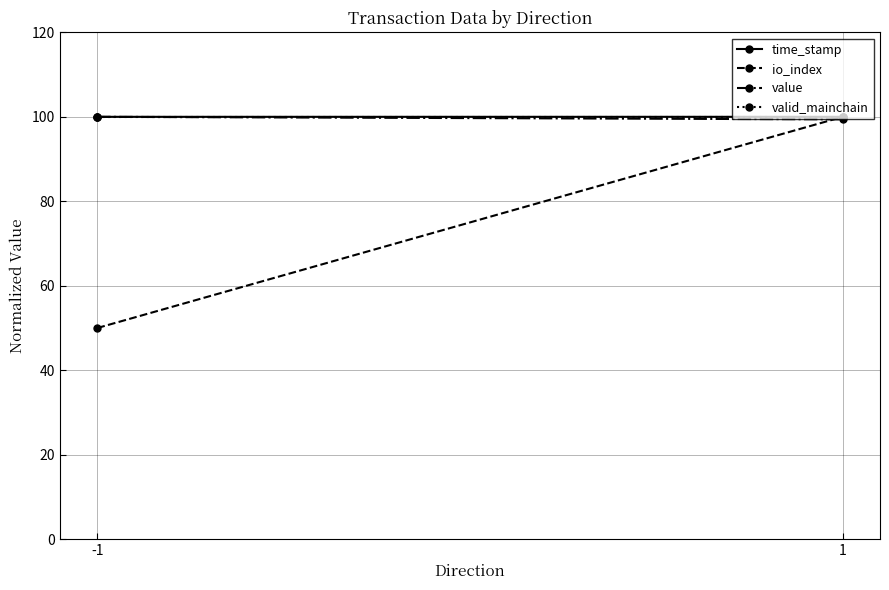

Which label corresponds to the smallest value in the chart?

-1